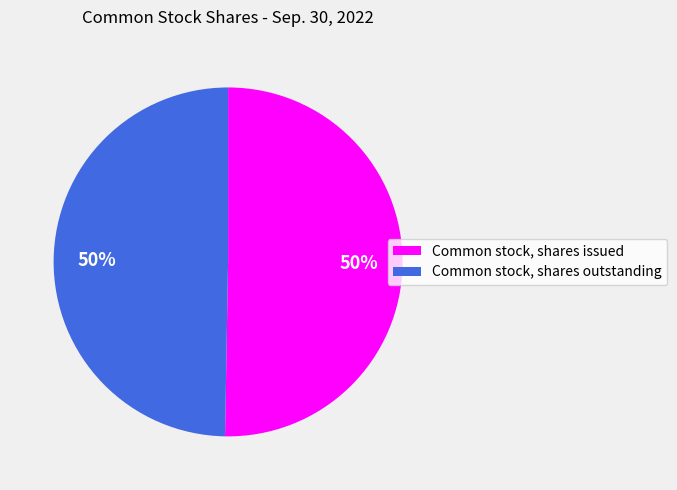

What is the ratio of the value at Common stock, shares outstanding to the value at Common stock, shares issued?

1.0